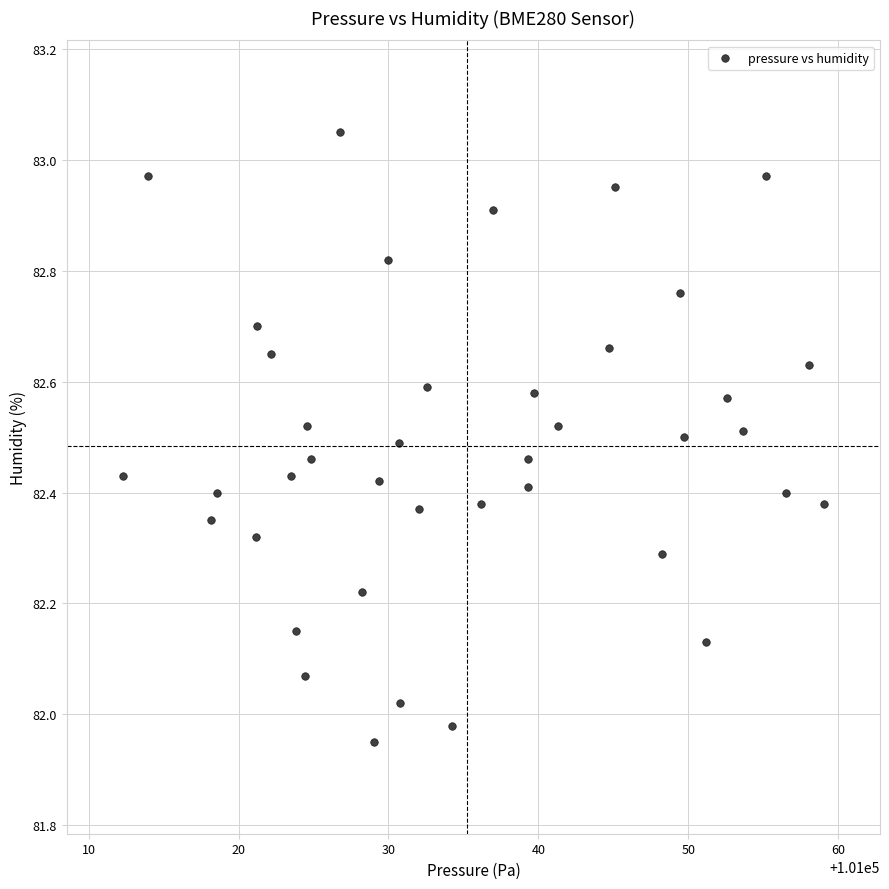

What is the range of Y values (max minus min)?

1.1